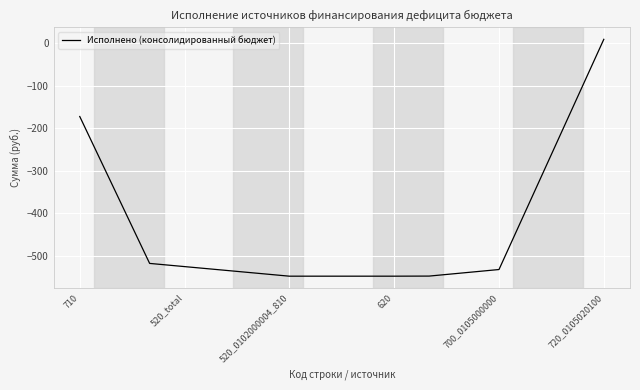

Does the chart display data point markers on the line(s)?

No